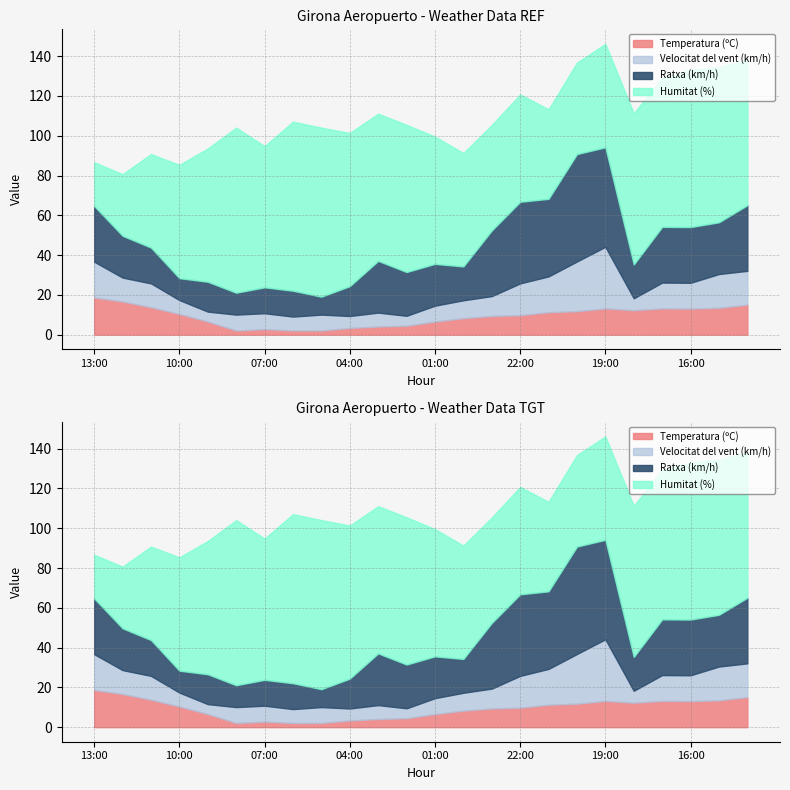

How many values in the Temperatura (ºC) series exceed 10?

12